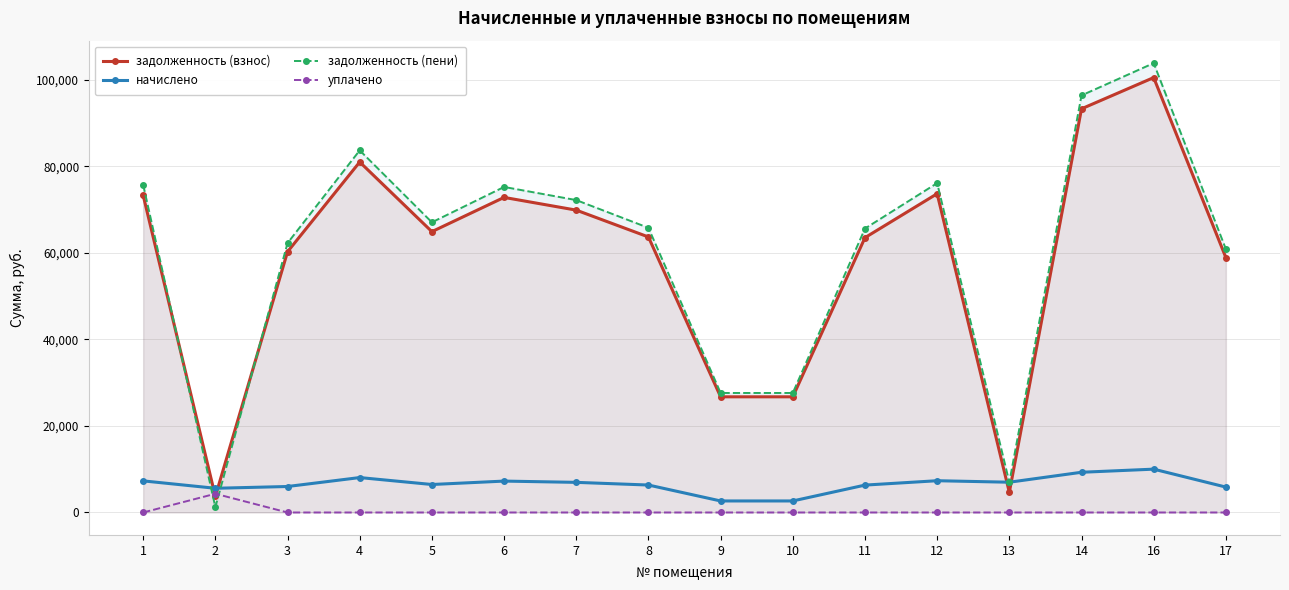

Which series has the widest spread of values?

задолженность (пени)